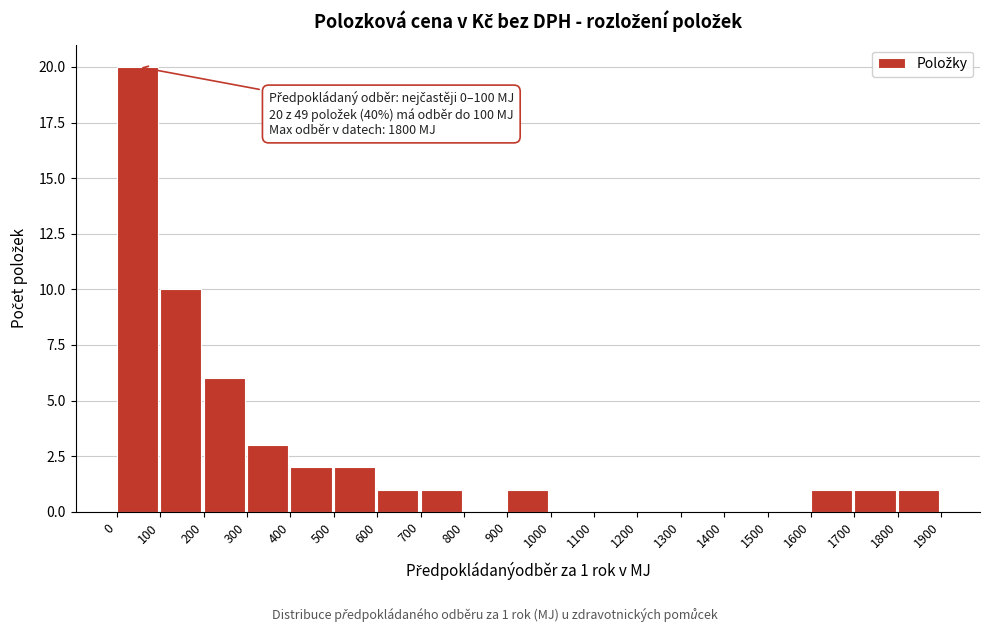

Which range on the x-axis has the tallest bar?

0 to 100